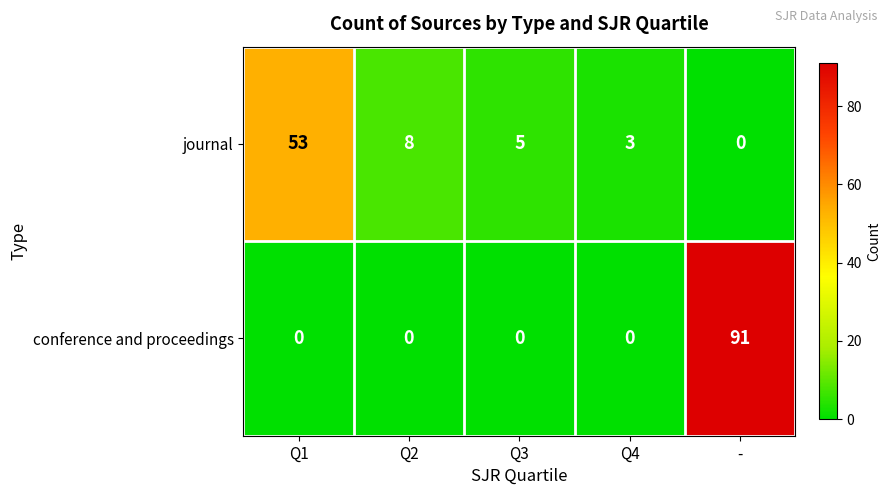

True or false: journal has a value of 88 at Q1.

False